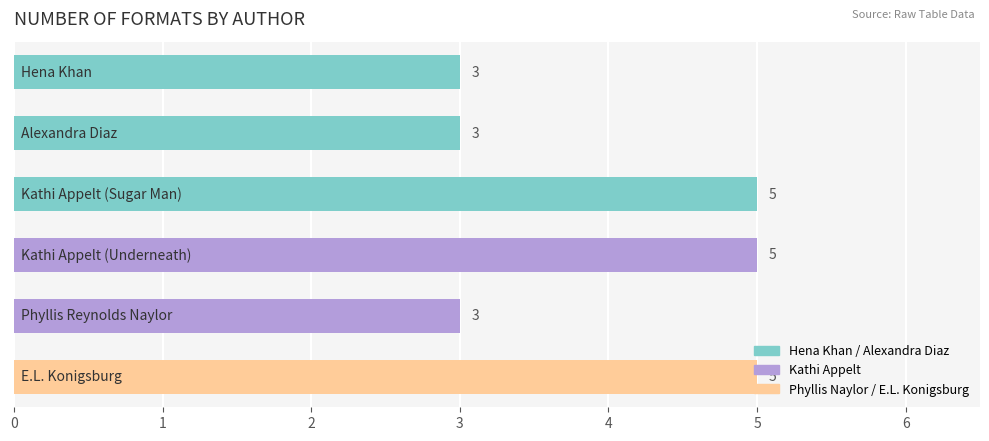

What is the greatest value displayed?

5